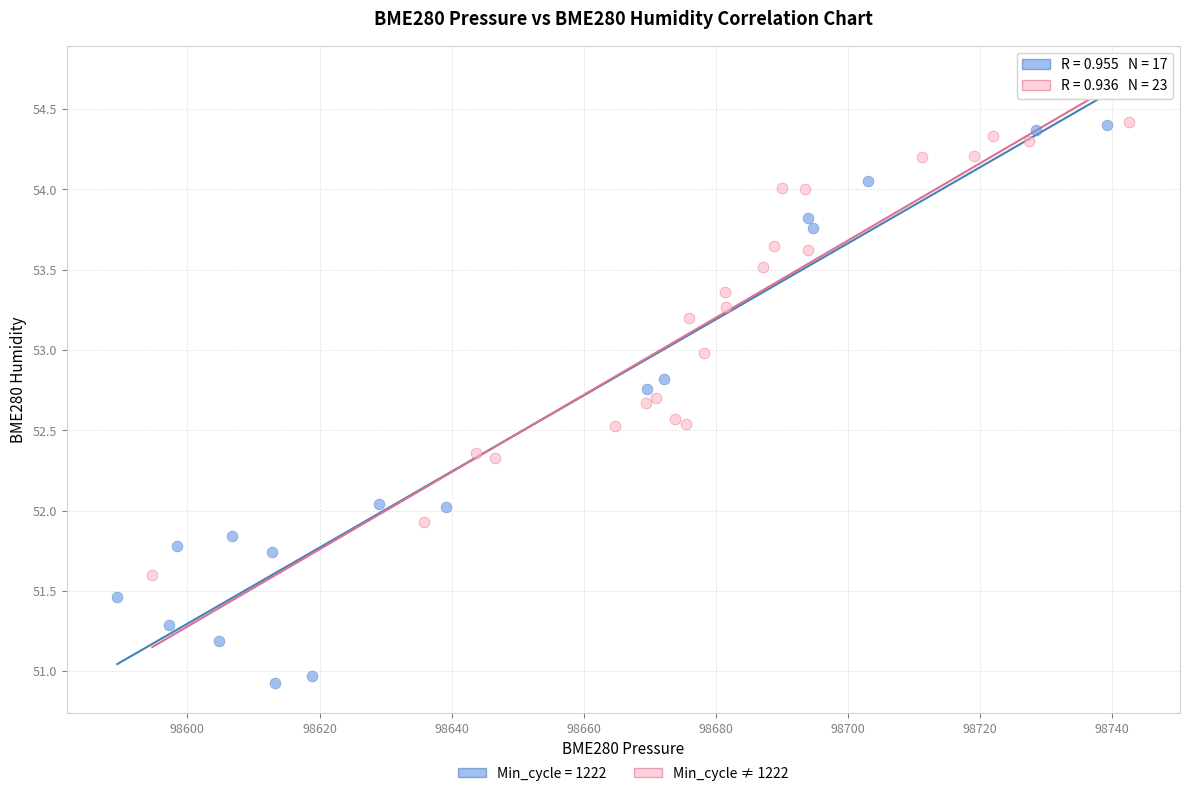

Which series has the largest Y range (max minus min)?

Min_cycle = 1222